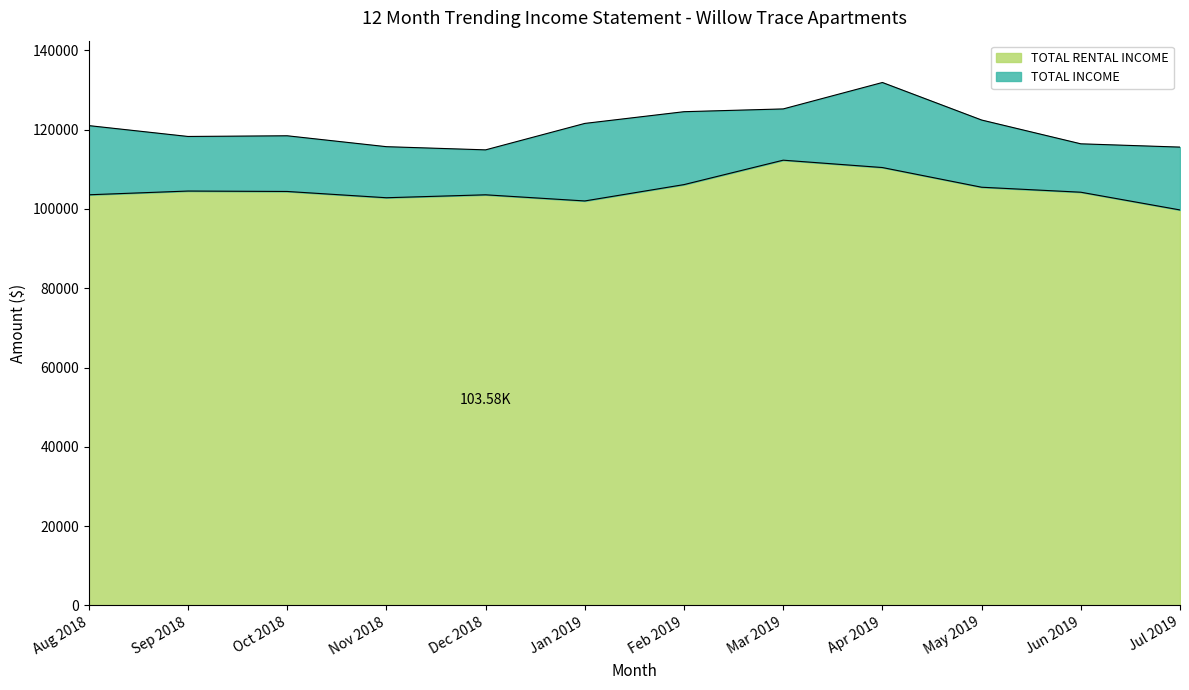

Reading right to left, transcribe all the data shown in this chart.

TOTAL RENTAL INCOME: Jul 2019=99762	Jun 2019=104234	May 2019=105493	Apr 2019=110461	Mar 2019=112316	Feb 2019=106155	Jan 2019=102031	Dec 2018=103580	Nov 2018=102841	Oct 2018=104423	Sep 2018=104530	Aug 2018=103587
TOTAL INCOME: Jul 2019=115617	Jun 2019=116446	May 2019=122449	Apr 2019=131917	Mar 2019=125249	Feb 2019=124549	Jan 2019=121593	Dec 2018=114922	Nov 2018=115724	Oct 2018=118474	Sep 2018=118300	Aug 2018=121040